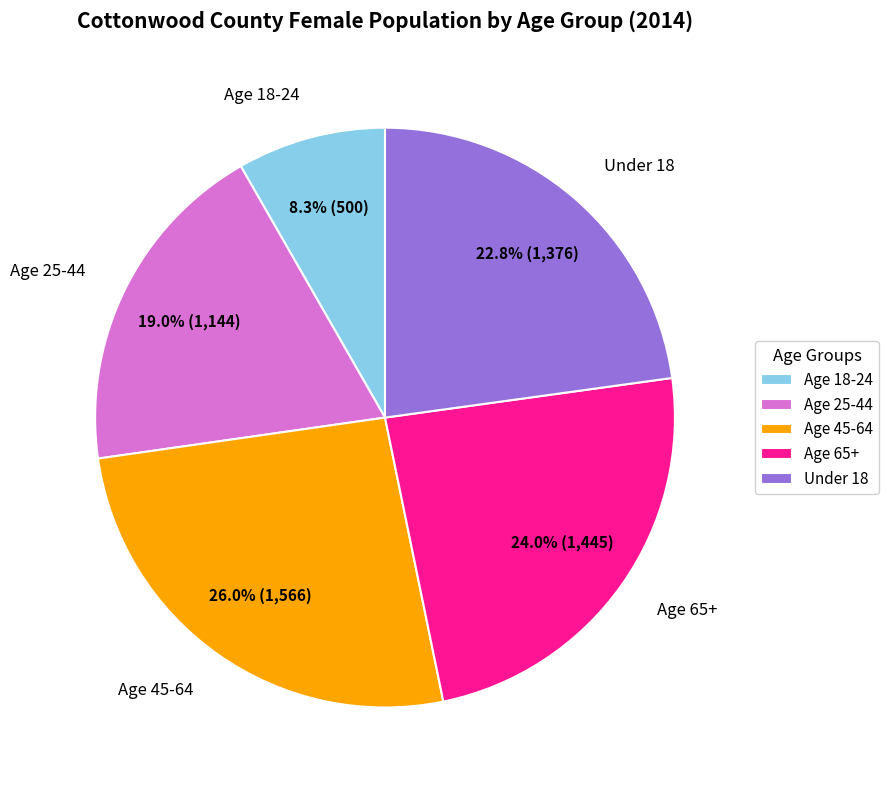

The Age 18-24 slice represents 1% of the pie. True or false?

False